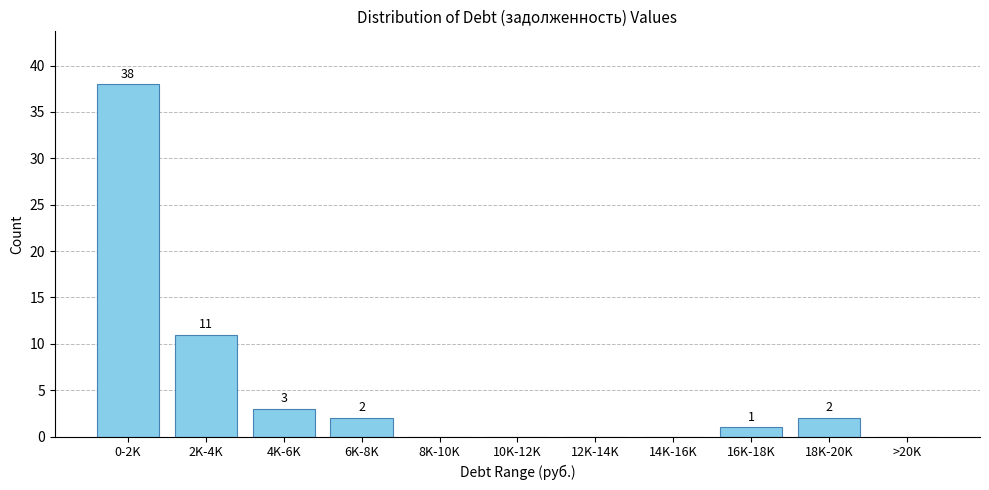

Reading right to left, list all the values displayed in this chart.

>20K=0	18K-20K=2	16K-18K=1	14K-16K=0	12K-14K=0	10K-12K=0	8K-10K=0	6K-8K=2	4K-6K=3	2K-4K=11	0-2K=38